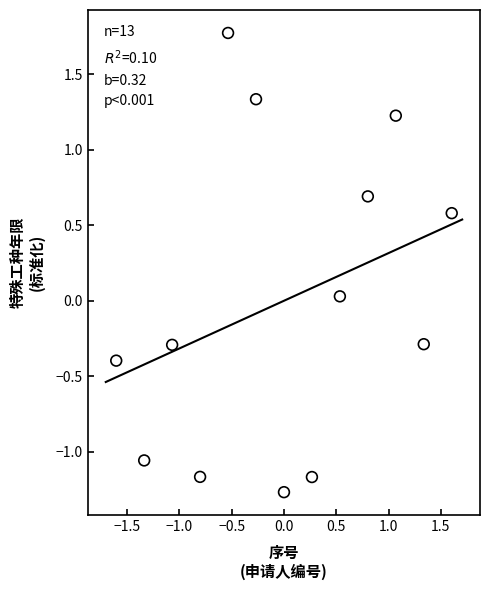

What is the range of X values (max minus min)?

3.2